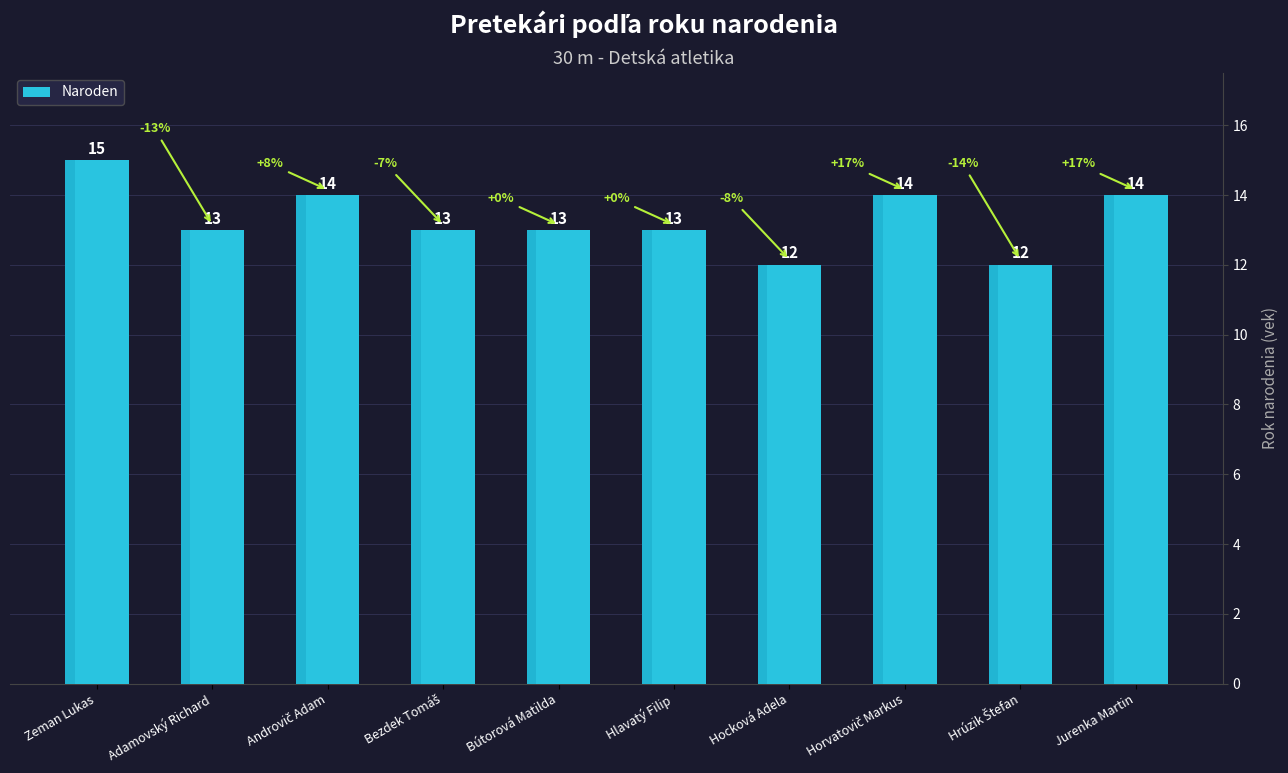

At which label does the data first exceed 13?

Zeman Lukas